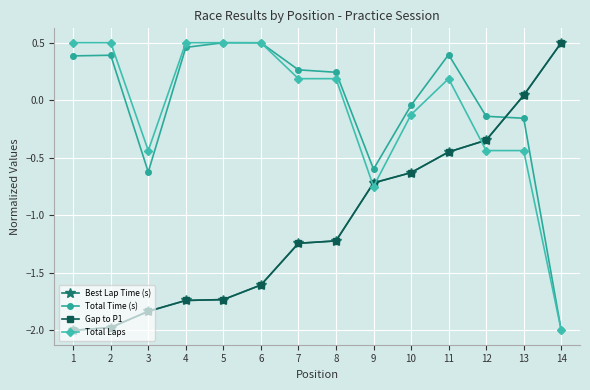

After their last crossing, which series has the higher values: Best Lap Time (s) or Total Time (s)?

Best Lap Time (s)